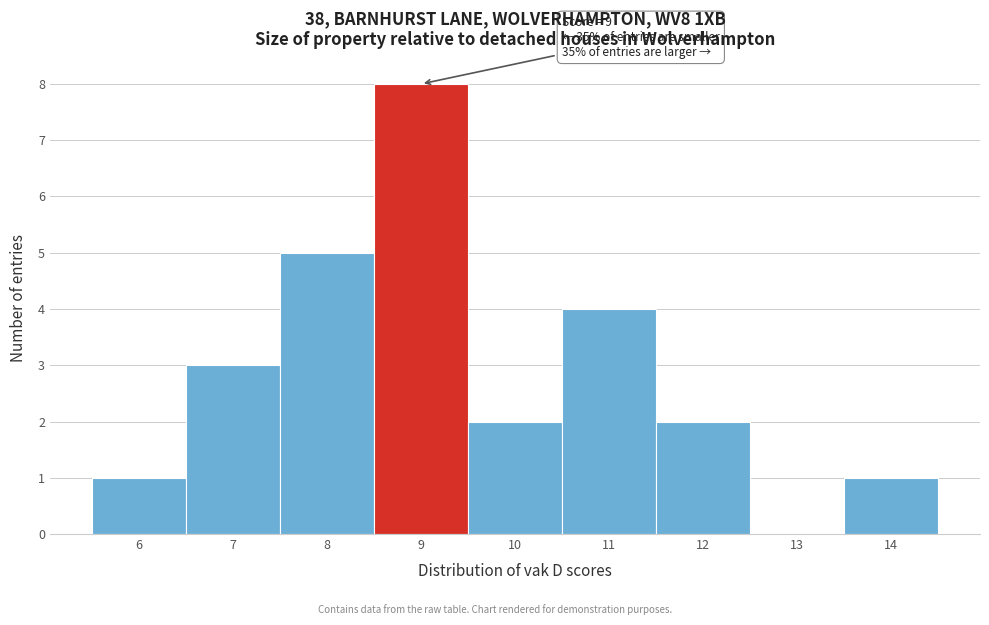

Over which range of the x-axis is the bar tallest?

8.5 to 9.5